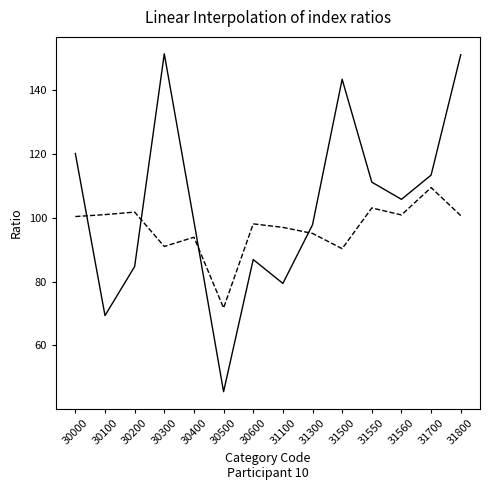

What is the total value across all series at 30300?

242.5